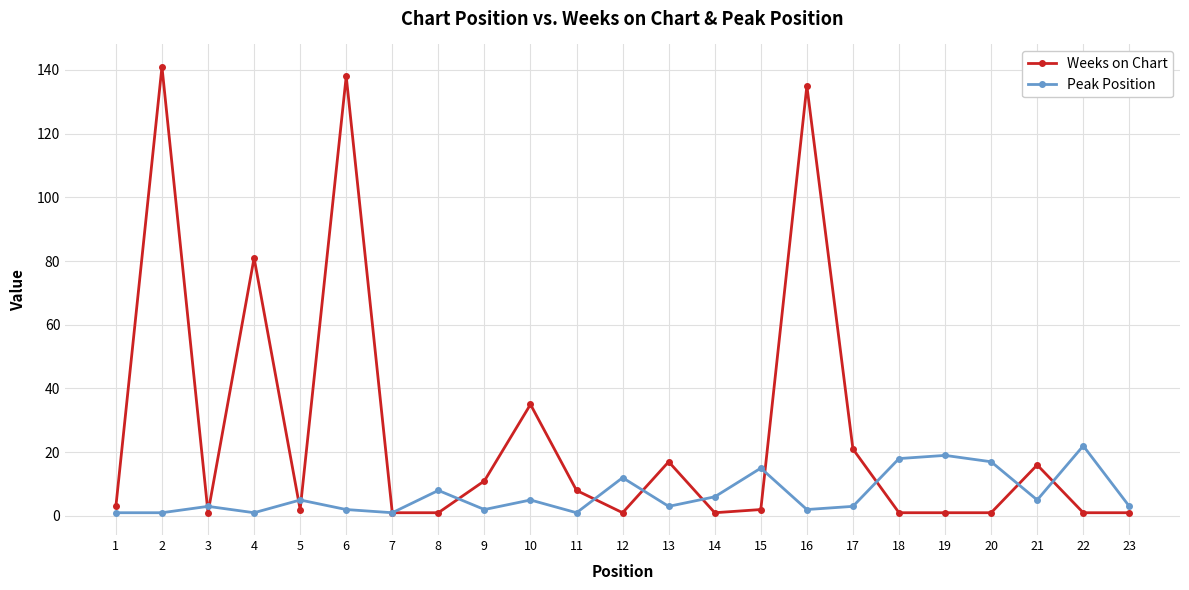

Rank the series by their maximum value, from lowest to highest.

Peak Position, Weeks on Chart